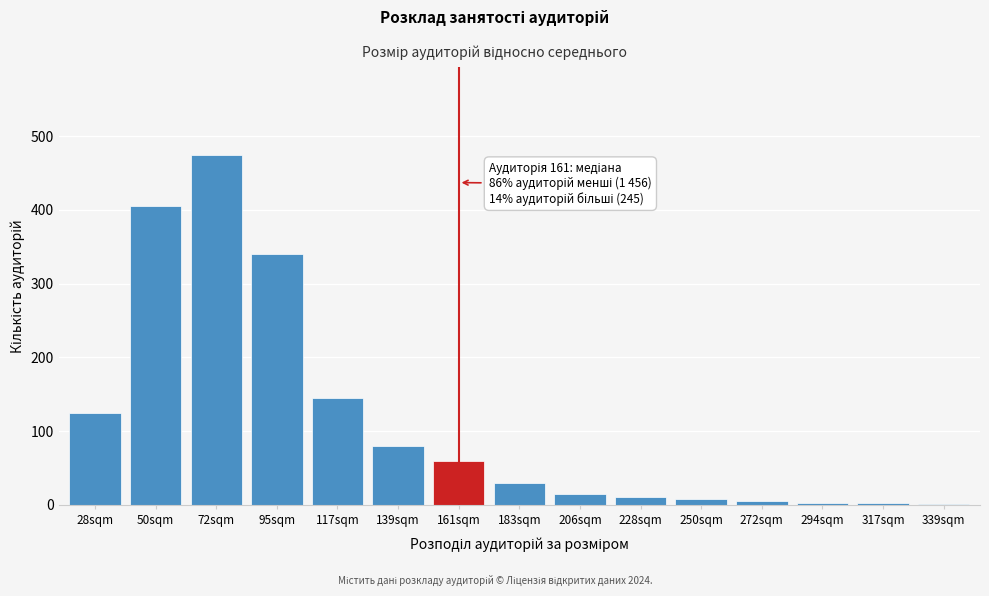

What is the sum of all values?

1704